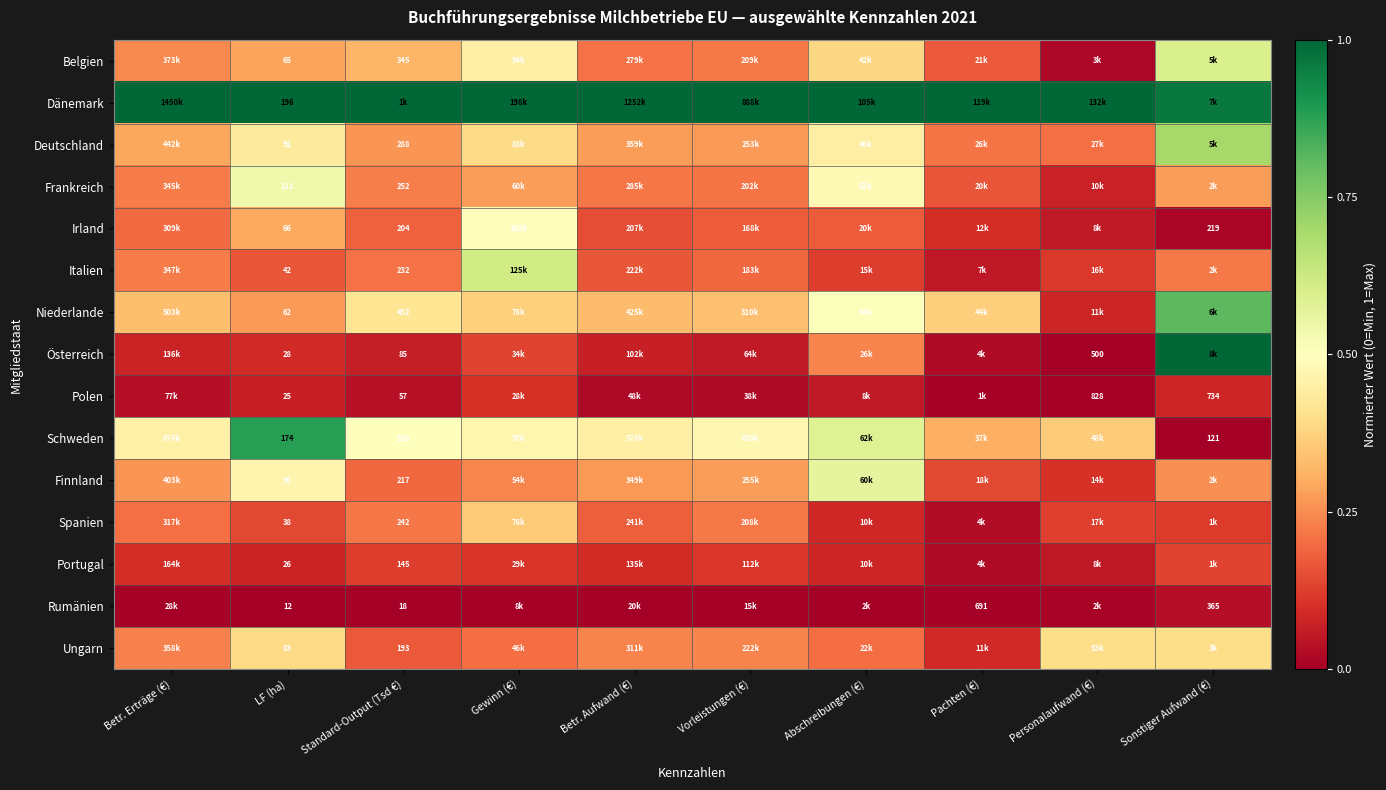

What is the maximum value shown in the chart?

1.0